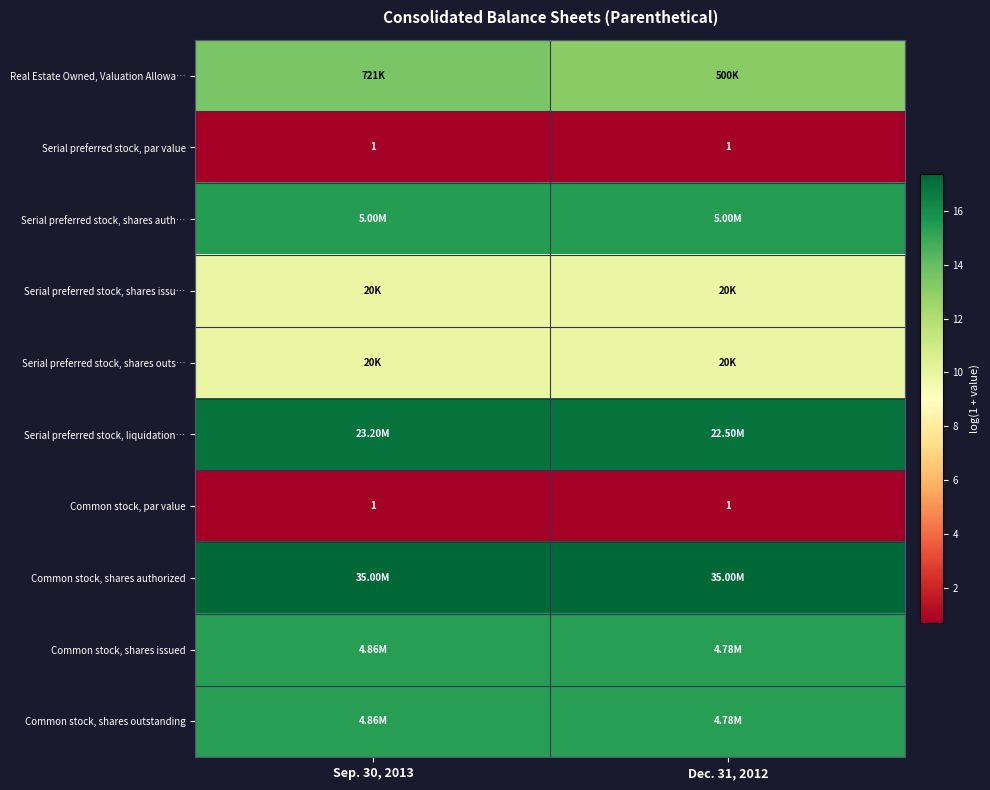

What is the minimum value shown in the chart?

0.7